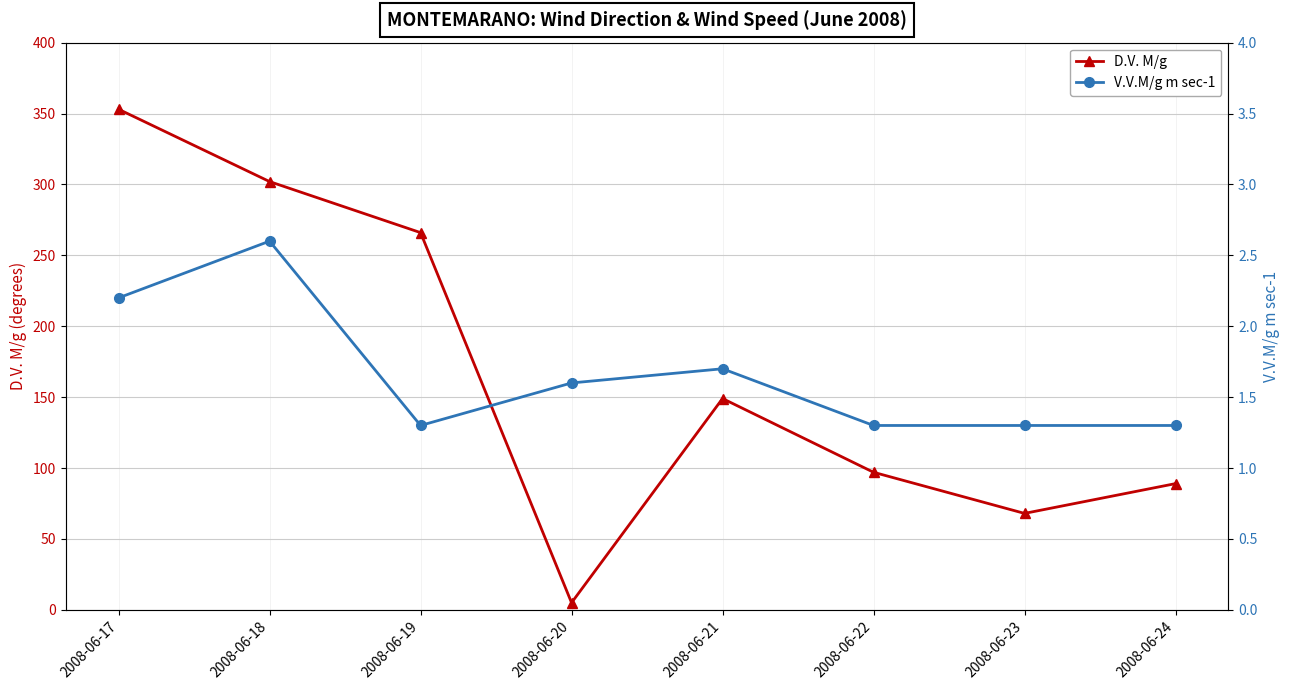

Reading left to right, transcribe all the data shown in this chart.

D.V. M/g: 353.0	302.0	266.0	5.0	149.0	97.0	68.0	89.0
V.V.M/g m sec-1: 2.2	2.6	1.3	1.6	1.7	1.3	1.3	1.3